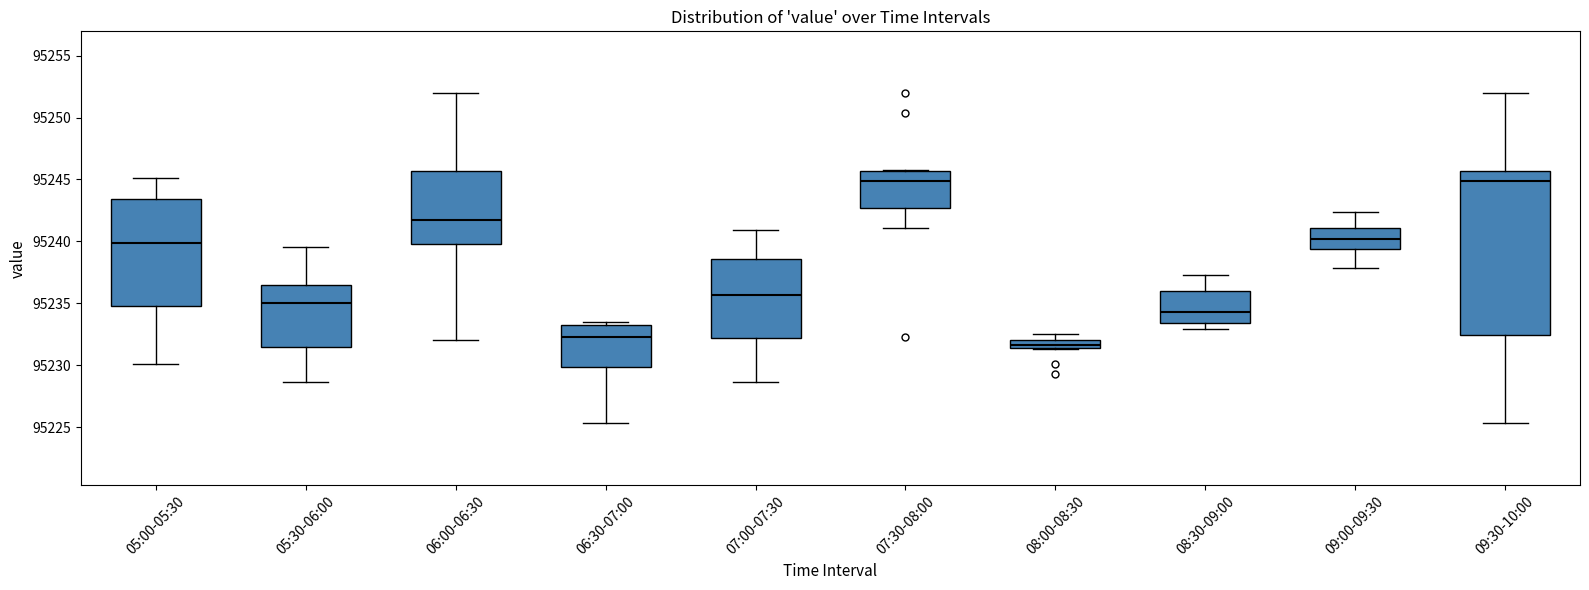

Which box has the lowest median line?

08:00-08:30